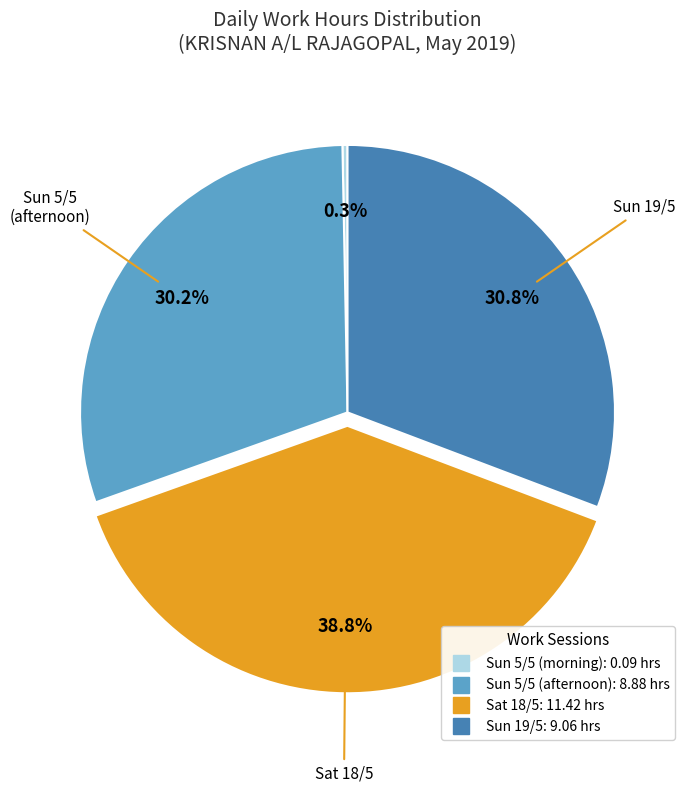

Is there any slice that represents more than half of the pie?

No